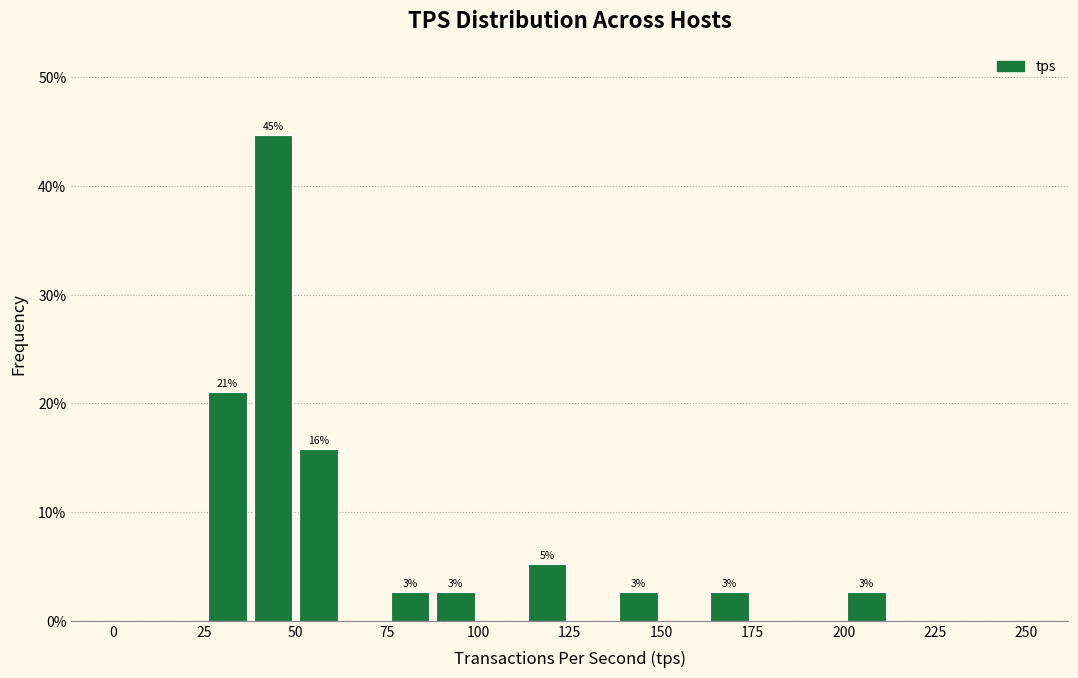

Read against the x-axis, roughly where is the centre of the tallest bar?

45